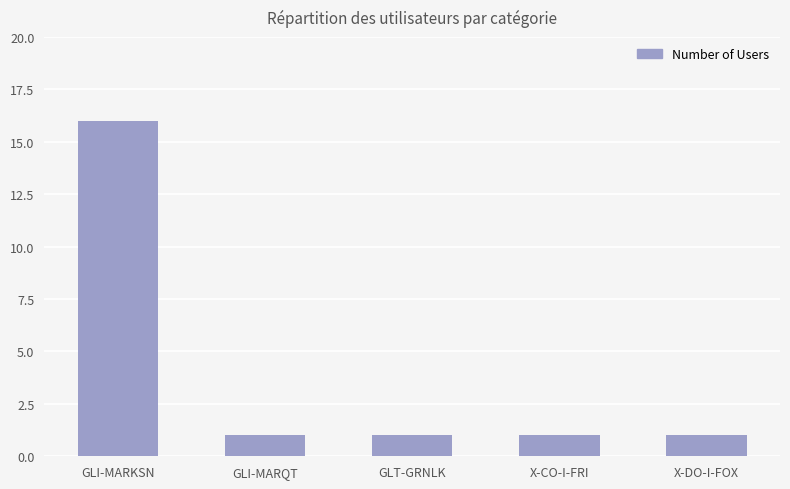

Which label corresponds to the largest value in the chart?

GLI-MARKSN